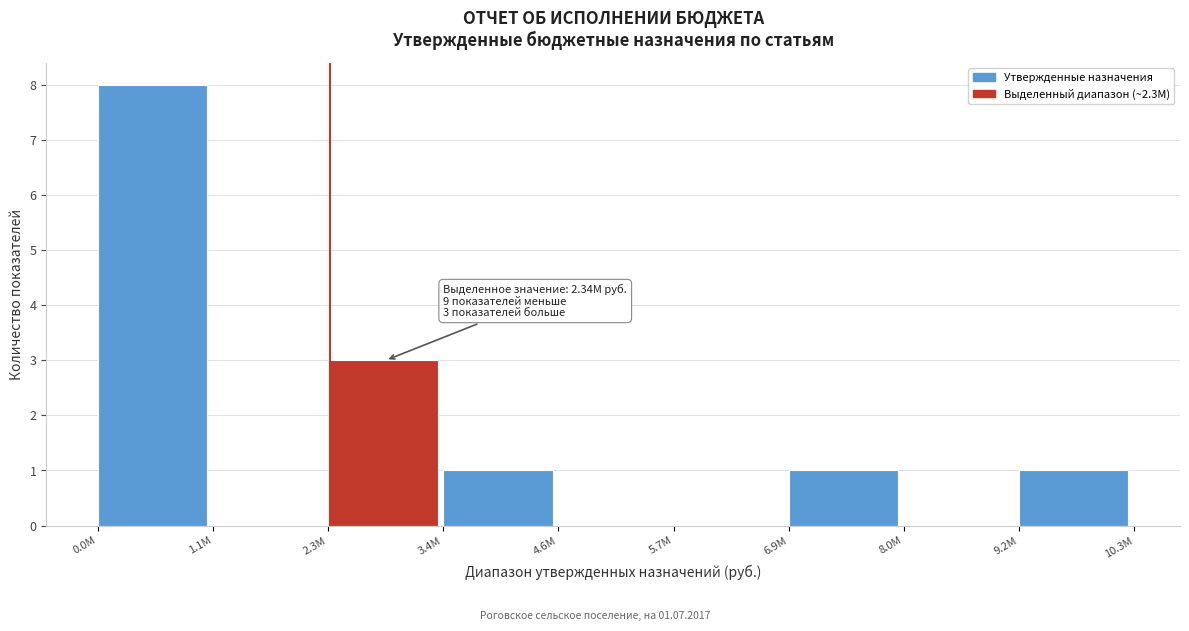

Reading right to left, list all the values displayed in this chart.

9.2M=1	8.0M=0	6.9M=1	5.7M=0	4.6M=0	3.4M=1	2.3M=3	1.1M=0	0.0M=8